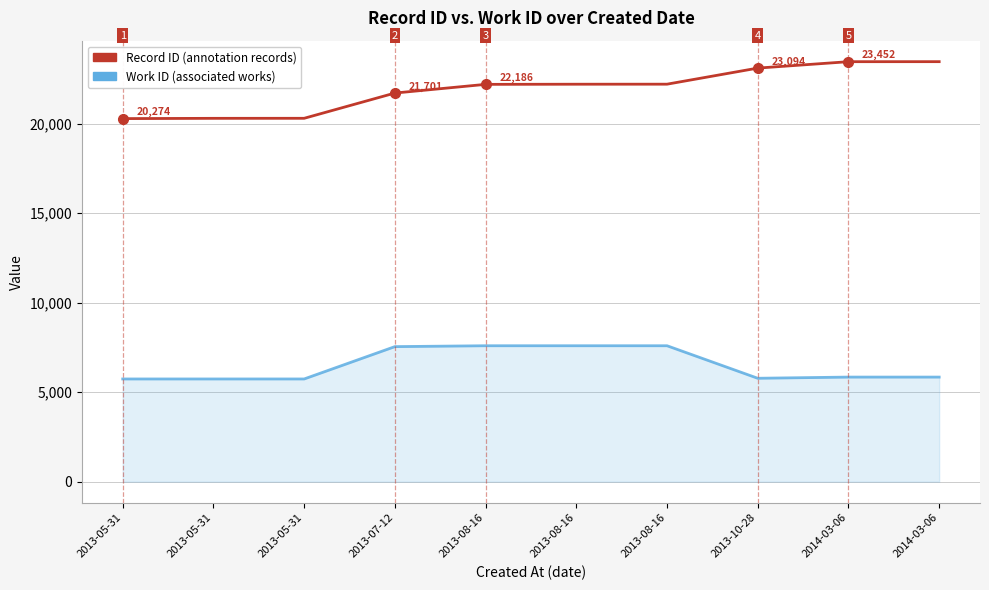

How many lines are shown in the chart?

2